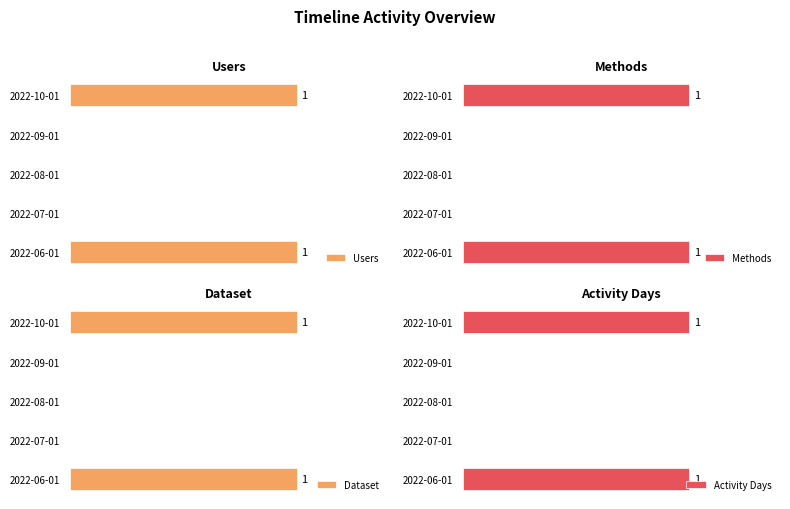

Reading right to left, transcribe all the data shown in this chart.

Users: 1	0	0	0	1
Methods: 1	0	0	0	1
Dataset: 1	0	0	0	1
Activity Days: 1	0	0	0	1